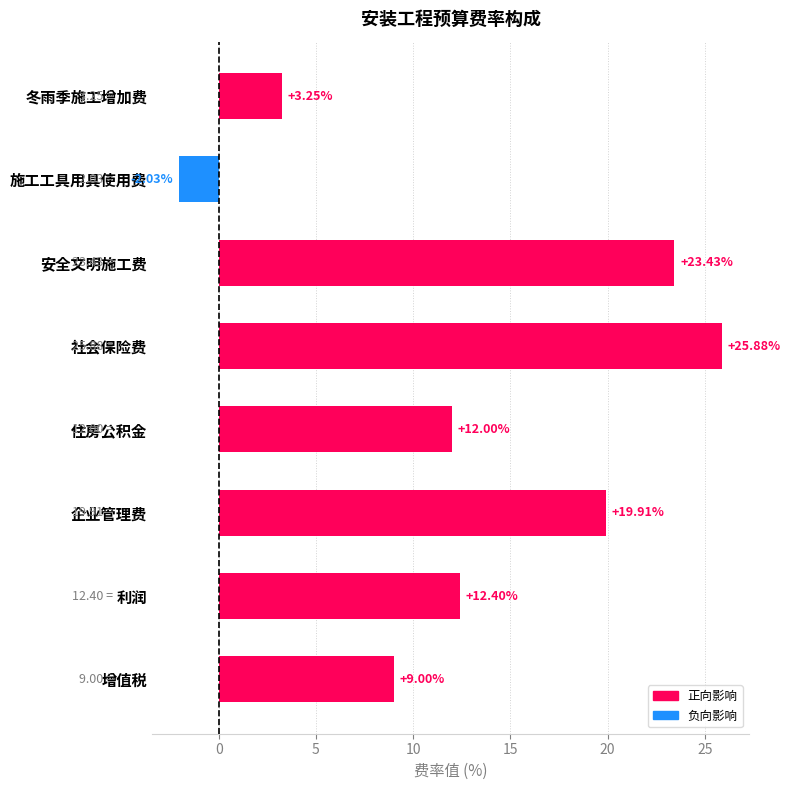

How many bars are there in total?

8